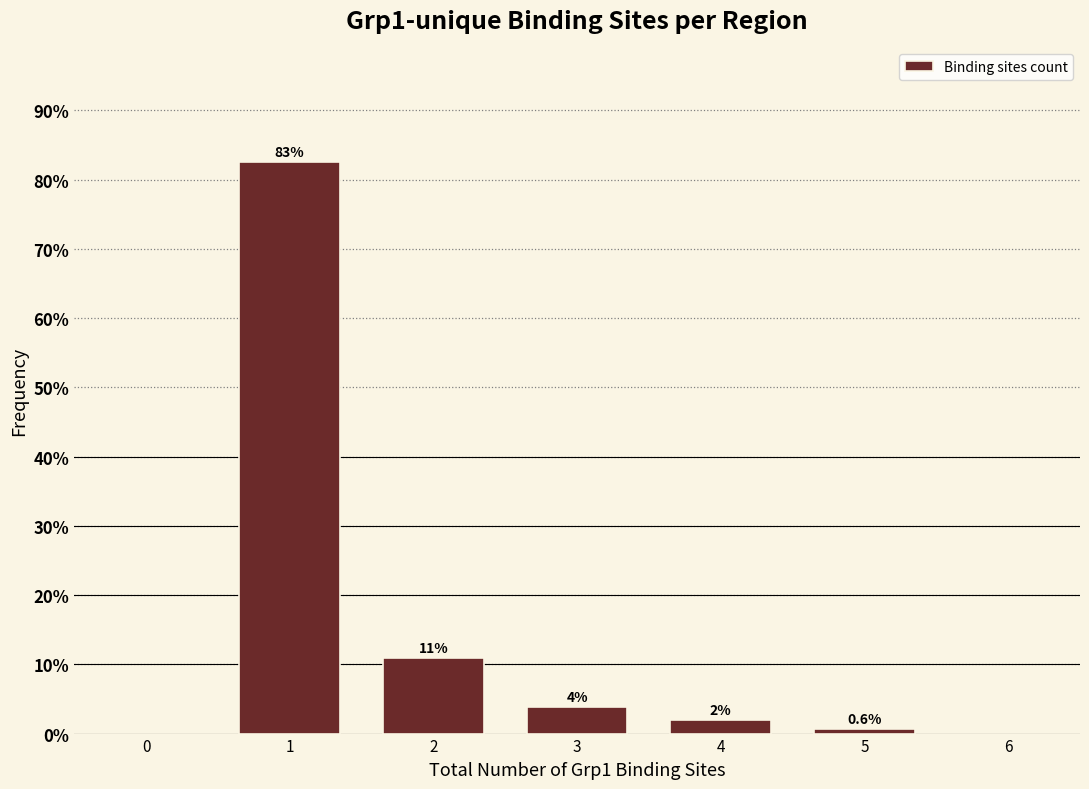

How many bars are there in total?

5